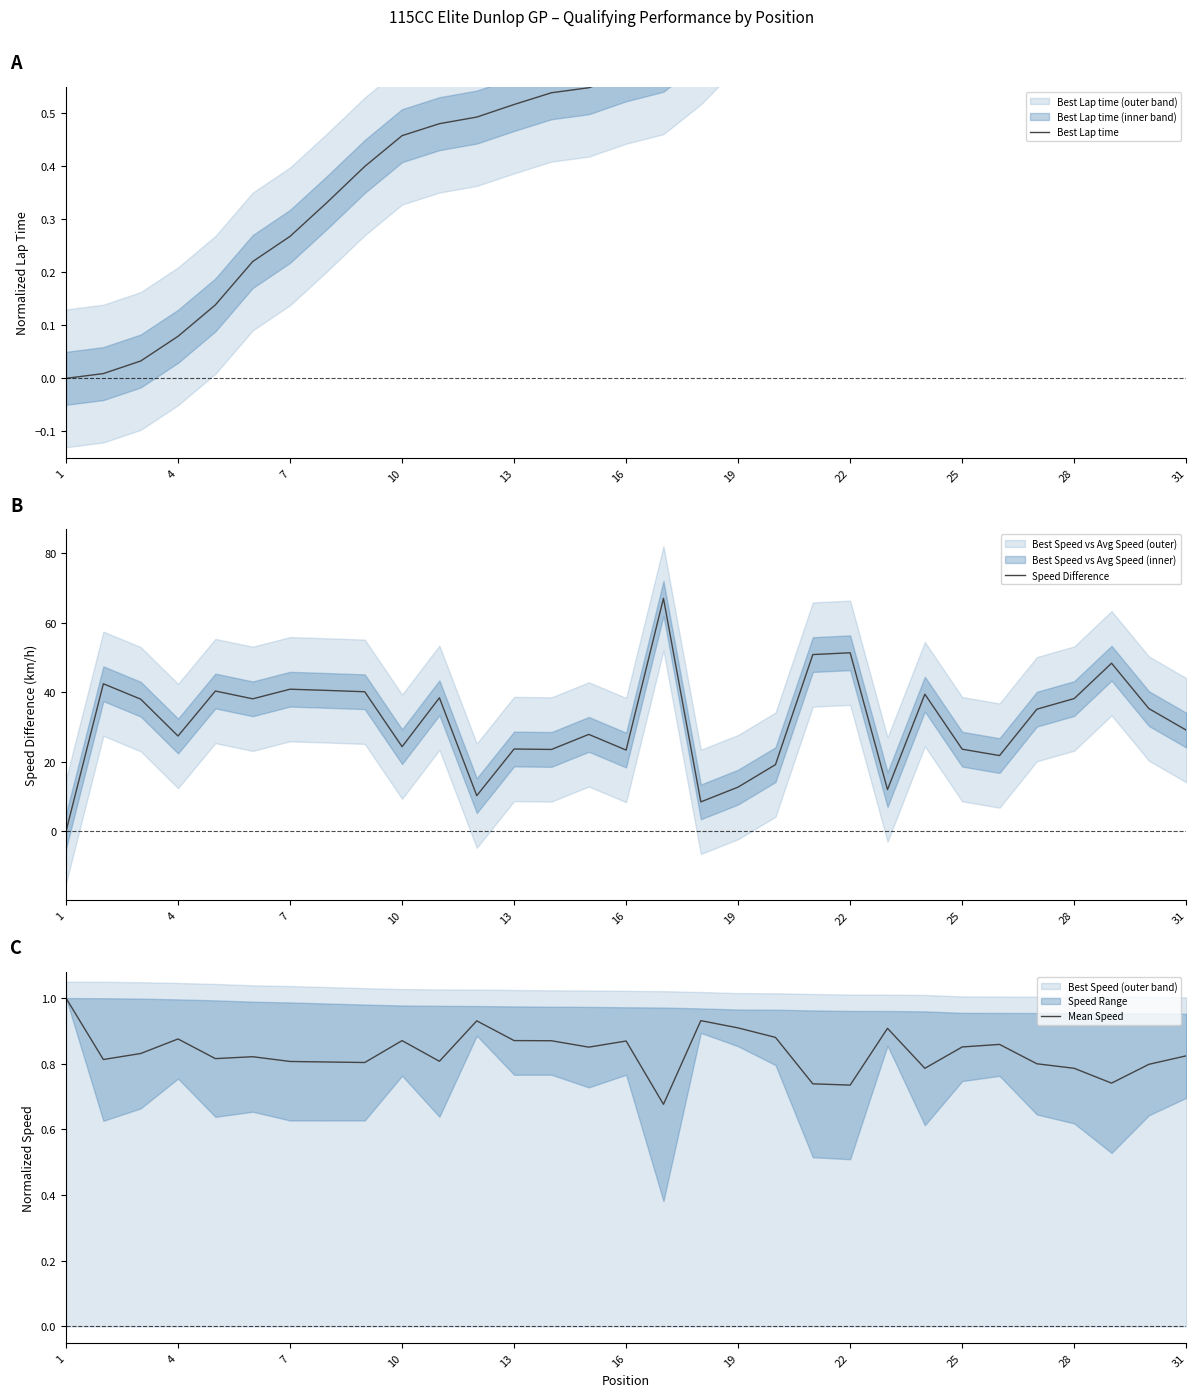

What is the difference between the highest and lowest values at 22?

50.6